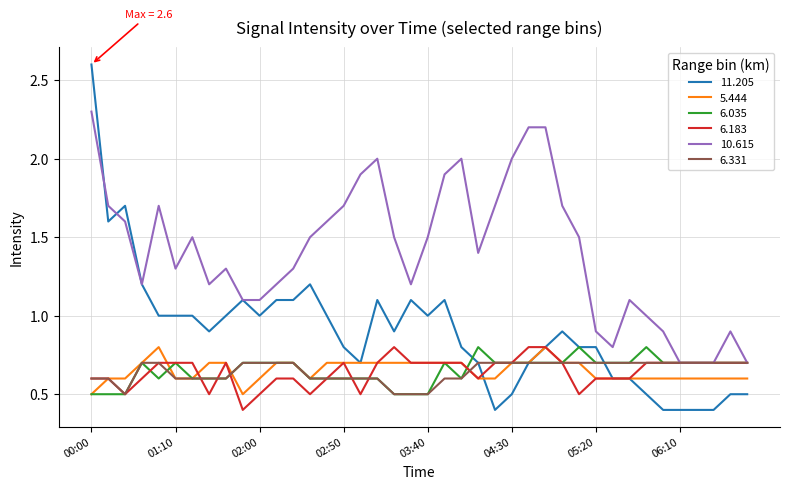

Reading left to right, transcribe all the data shown in this chart.

11.205: 2.6	1.6	1.7	1.2	1.0	1.0	1.0	0.9	1.0	1.1	1.0	1.1	1.1	1.2	1.0	0.8	0.7	1.1	0.9	1.1	1.0	1.1	0.8	0.7	0.4	0.5	0.7	0.8	0.9	0.8	0.8	0.6	0.6	0.5	0.4	0.4	0.4	0.4	0.5	0.5
5.444: 0.5	0.6	0.6	0.7	0.8	0.6	0.6	0.7	0.7	0.5	0.6	0.7	0.7	0.6	0.7	0.7	0.7	0.7	0.7	0.7	0.7	0.7	0.7	0.6	0.6	0.7	0.7	0.8	0.7	0.7	0.6	0.6	0.6	0.6	0.6	0.6	0.6	0.6	0.6	0.6
6.035: 0.5	0.5	0.5	0.7	0.6	0.7	0.6	0.6	0.6	0.7	0.7	0.7	0.7	0.6	0.6	0.6	0.6	0.6	0.5	0.5	0.5	0.7	0.6	0.8	0.7	0.7	0.7	0.7	0.7	0.8	0.7	0.7	0.7	0.8	0.7	0.7	0.7	0.7	0.7	0.7
6.183: 0.6	0.6	0.5	0.6	0.7	0.7	0.7	0.5	0.7	0.4	0.5	0.6	0.6	0.5	0.6	0.7	0.5	0.7	0.8	0.7	0.7	0.7	0.7	0.6	0.7	0.7	0.8	0.8	0.7	0.5	0.6	0.6	0.6	0.7	0.7	0.7	0.7	0.7	0.7	0.7
10.615: 2.3	1.7	1.6	1.2	1.7	1.3	1.5	1.2	1.3	1.1	1.1	1.2	1.3	1.5	1.6	1.7	1.9	2.0	1.5	1.2	1.5	1.9	2.0	1.4	1.7	2.0	2.2	2.2	1.7	1.5	0.9	0.8	1.1	1.0	0.9	0.7	0.7	0.7	0.9	0.7
6.331: 0.6	0.6	0.5	0.7	0.7	0.6	0.6	0.6	0.6	0.7	0.7	0.7	0.7	0.6	0.6	0.6	0.6	0.6	0.5	0.5	0.5	0.6	0.6	0.7	0.7	0.7	0.7	0.7	0.7	0.7	0.7	0.7	0.7	0.7	0.7	0.7	0.7	0.7	0.7	0.7